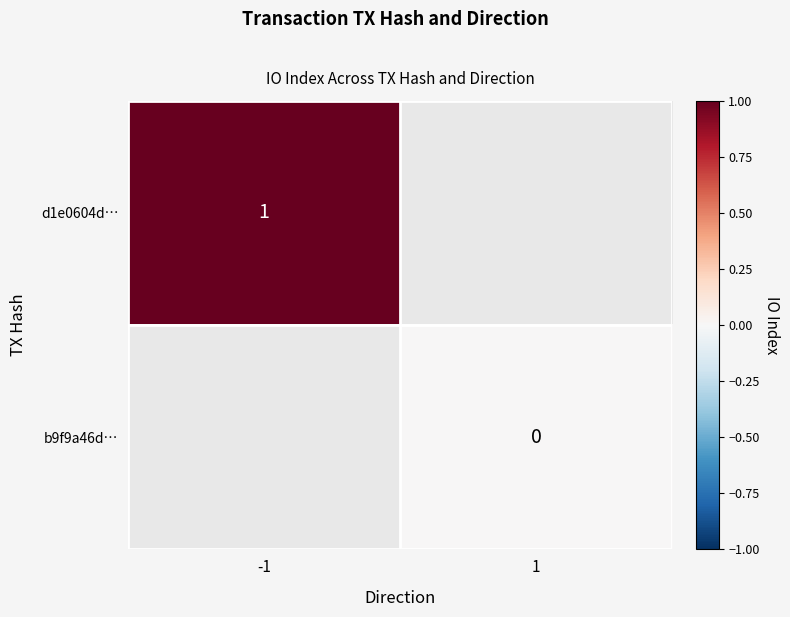

Is it true that d1e0604d… equals 1 at -1?

True